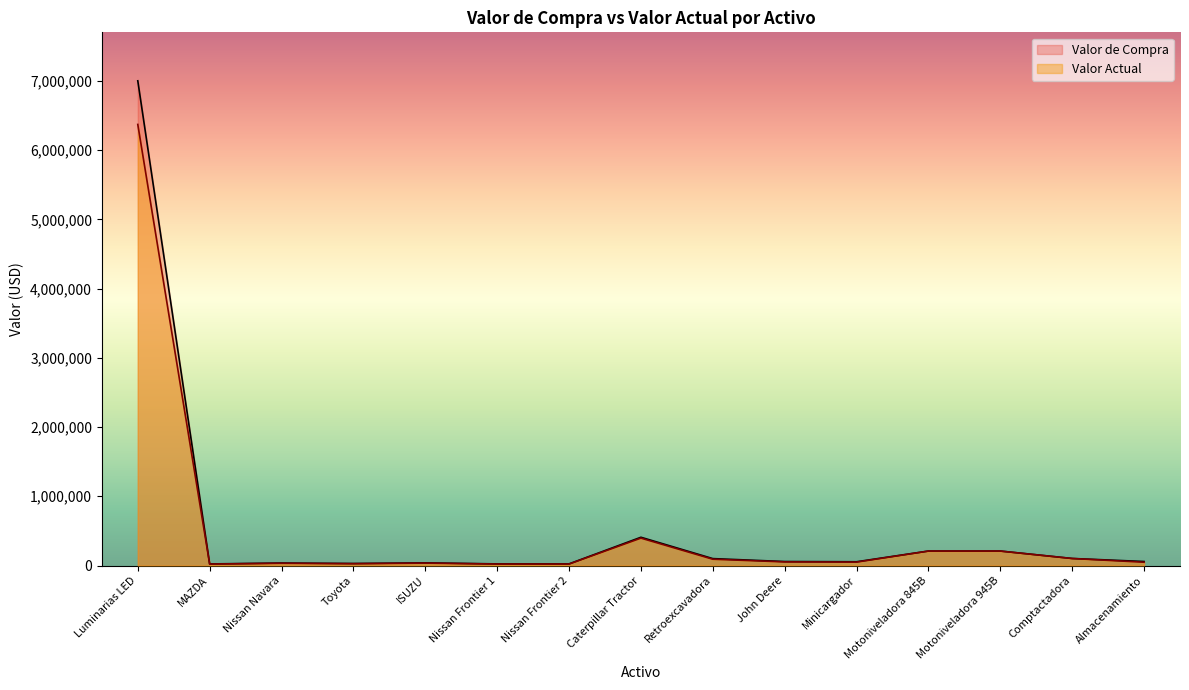

What are all the series names shown in the legend?

Valor de Compra, Valor Actual